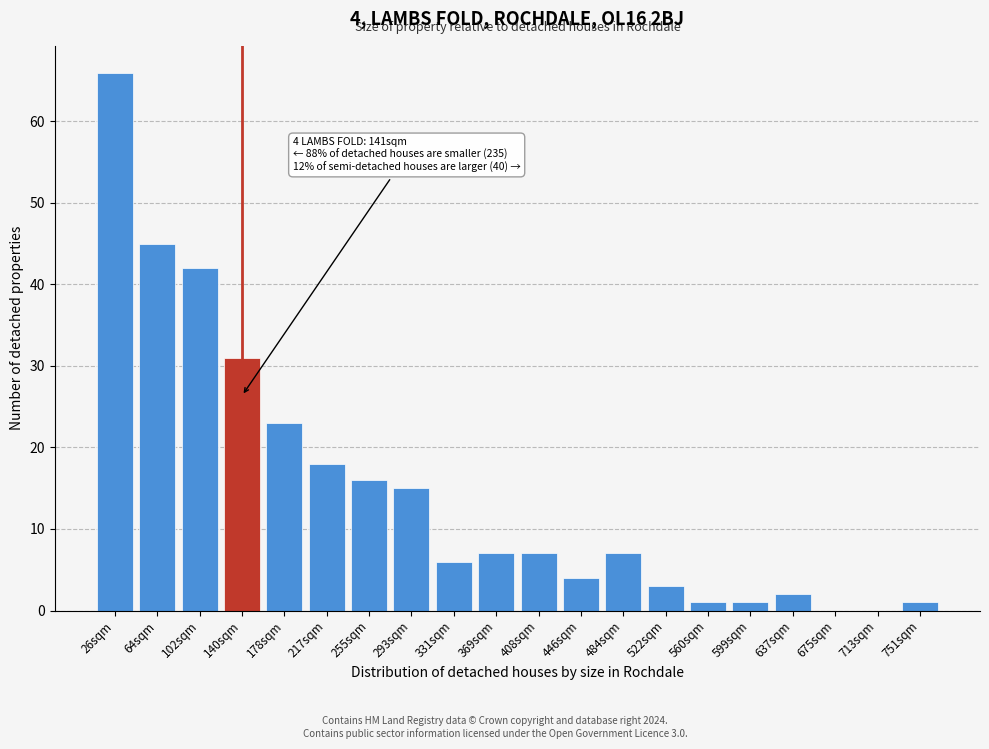

Reading left to right, what are all the values shown in this chart?

26sqm=66	64sqm=45	102sqm=42	140sqm=31	178sqm=23	217sqm=18	255sqm=16	293sqm=15	331sqm=6	369sqm=7	408sqm=7	446sqm=4	484sqm=7	522sqm=3	560sqm=1	599sqm=1	637sqm=2	675sqm=0	713sqm=0	751sqm=1